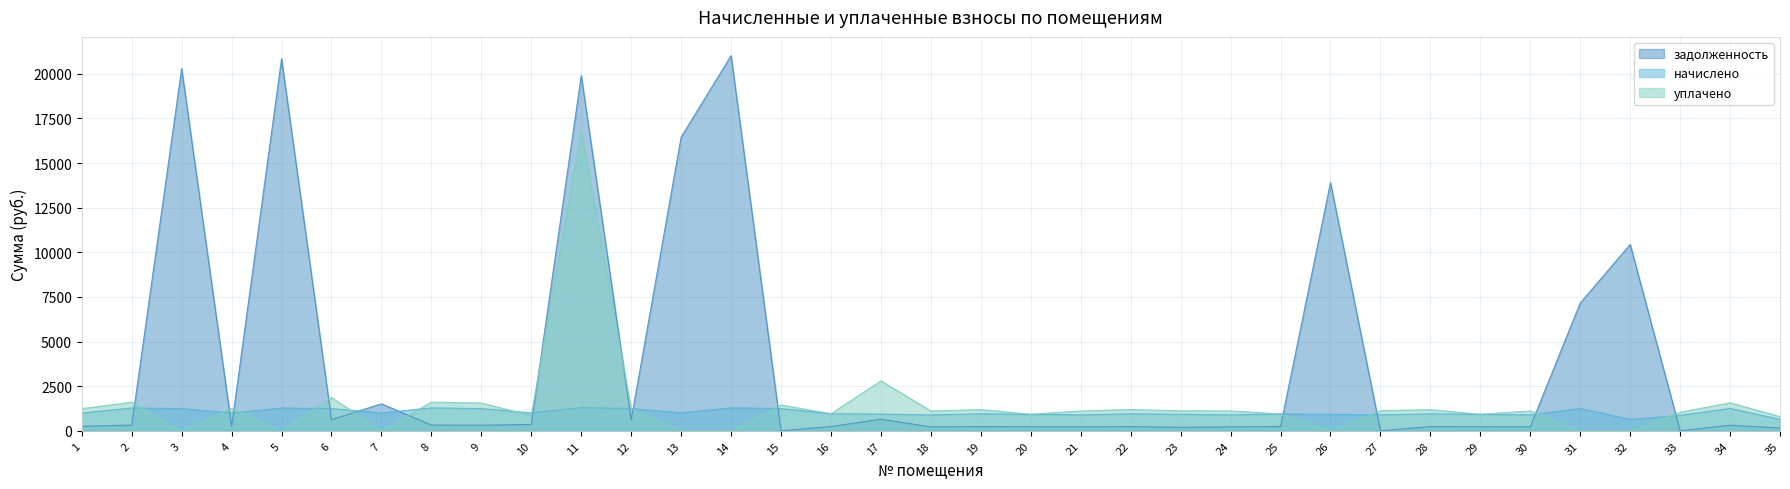

Reading left to right, what are all the values shown in this chart?

задолженность: 249.1	320.1	20295.2	250.2	20848.4	626.4	1512.3	321.7	311.1	358.5	19903.8	626.5	16457.5	21021.4	0.0	238.8	653.1	222.6	238.5	231.6	222.6	237.7	193.2	223.1	241.7	13908.5	0.0	237.4	231.6	223.1	7160.1	10441.5	0.0	313.8	160.1
начислено: 996.4	1280.5	1244.4	1000.6	1278.4	1246.6	998.5	1286.8	1244.4	1004.9	1295.3	1252.9	1009.1	1289.0	1248.7	956.1	937.0	890.4	954.0	926.4	890.4	954.0	924.3	892.5	945.5	926.4	894.6	949.8	926.4	892.5	1252.9	640.2	867.1	1255.0	640.2
уплачено: 1245.5	1600.6	0.0	1250.6	0.0	1869.8	0.0	1608.5	1555.5	859.8	16839.4	1247.8	0.0	0.0	1450.0	956.4	2797.7	1113.0	1192.5	926.4	1113.2	1194.1	1117.6	1115.7	945.5	0.0	1130.3	1187.2	926.4	1115.7	0.0	0.0	1040.0	1568.8	800.3